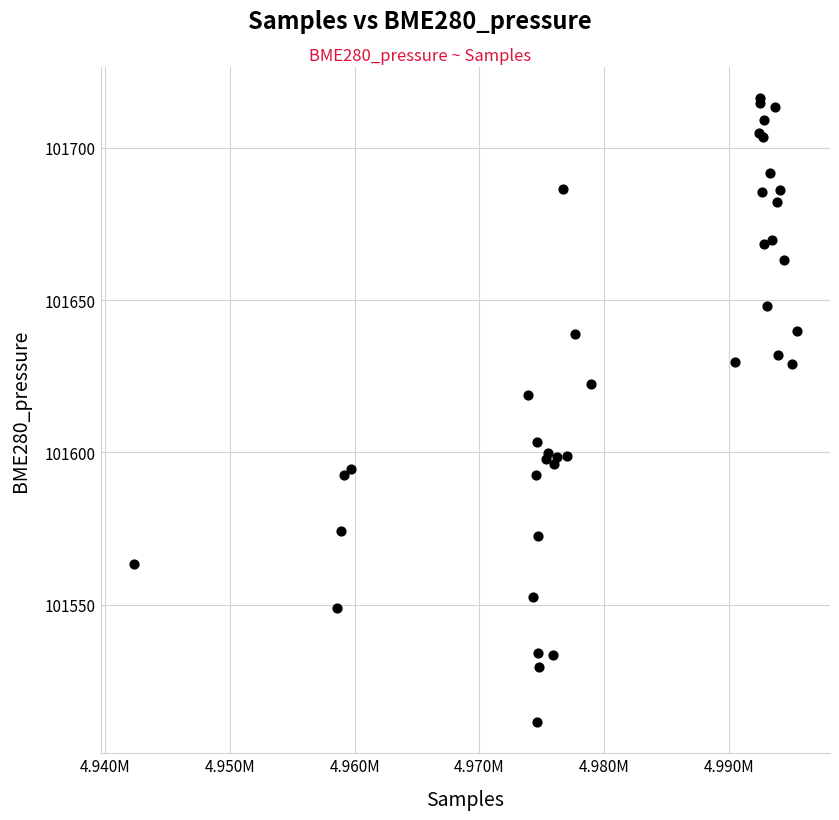

What Y value in the scatter plot is closest to 101613?

101618.7